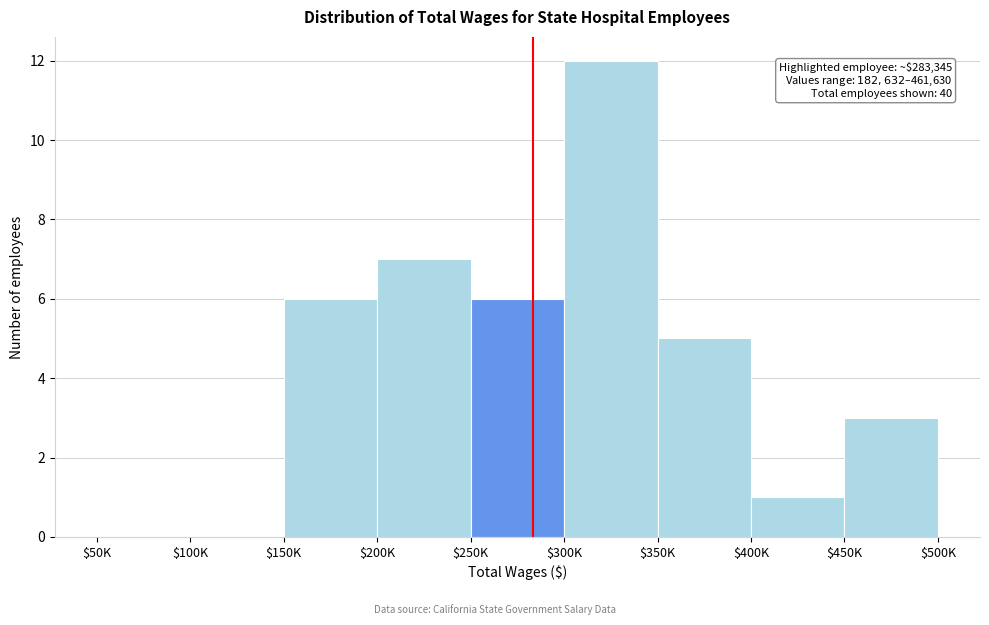

At which category does the chart reach its peak across all series?

$300K